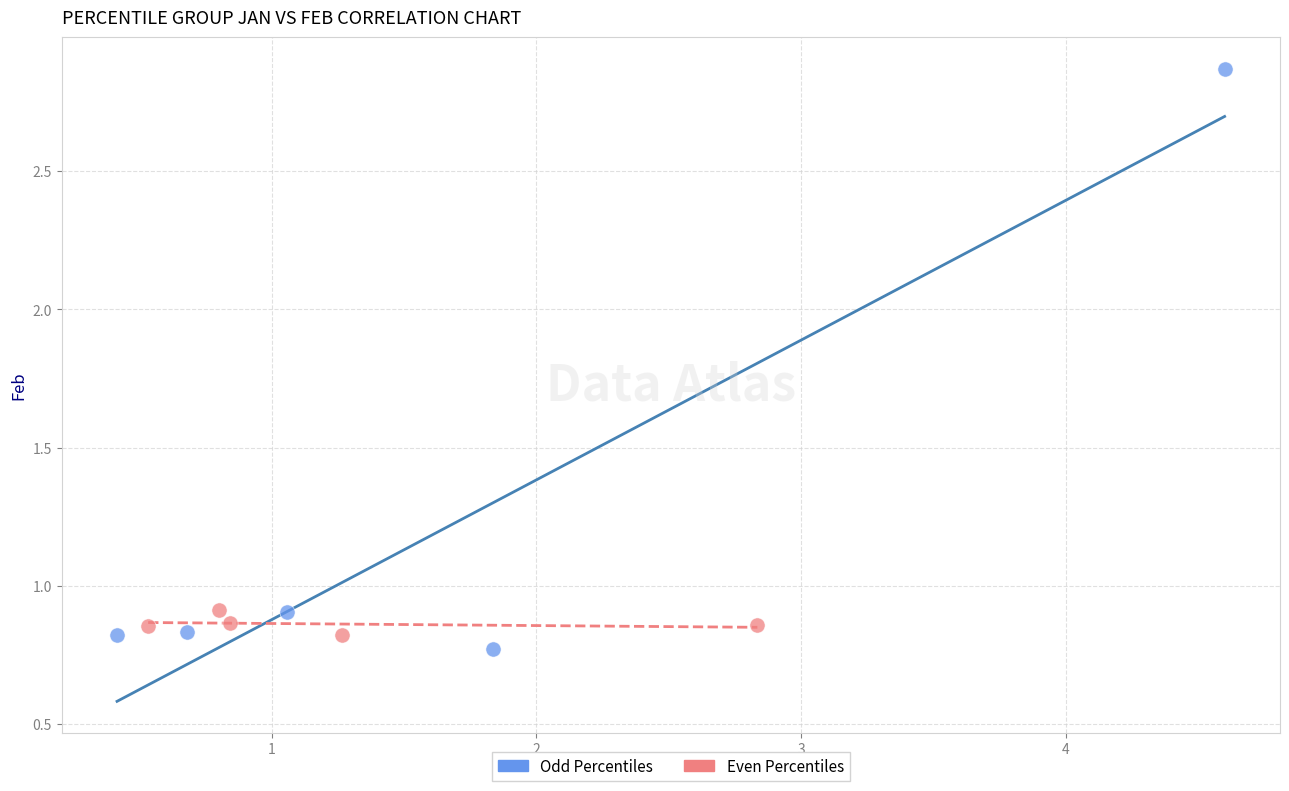

Which series contains the highest Y value?

Odd Percentiles